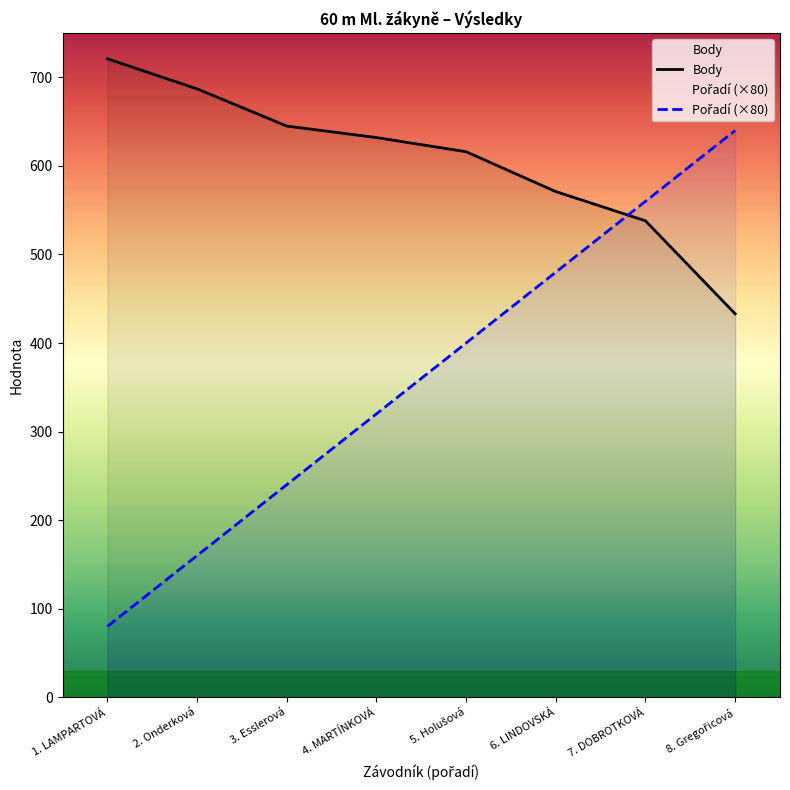

What is the sum of all Body values?

4843